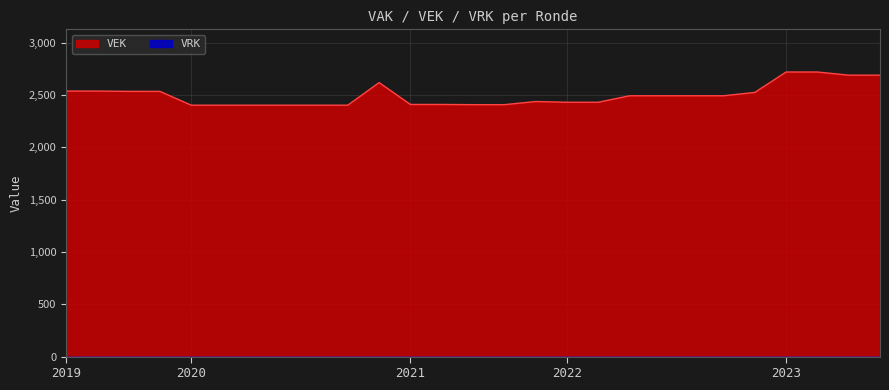

The value at 2022 uitvoering is 4115. True or false?

False